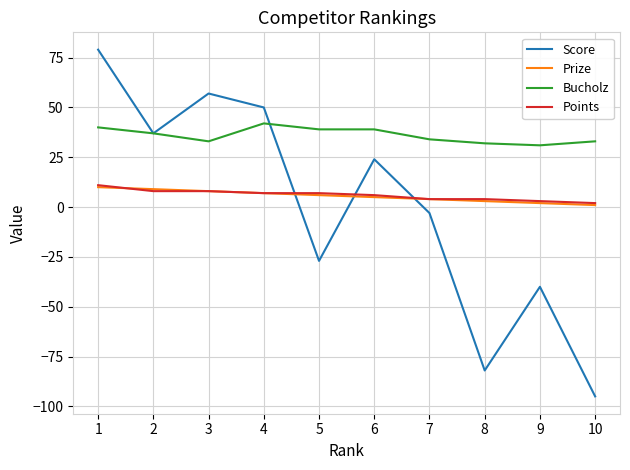

Reading left to right, extract all data points from this chart.

Score: 79	37	57	50	-27	24	-3	-82	-40	-95
Prize: 10	9	8	7	6	5	4	3	2	1
Bucholz: 40	37	33	42	39	39	34	32	31	33
Points: 11	8	8	7	7	6	4	4	3	2